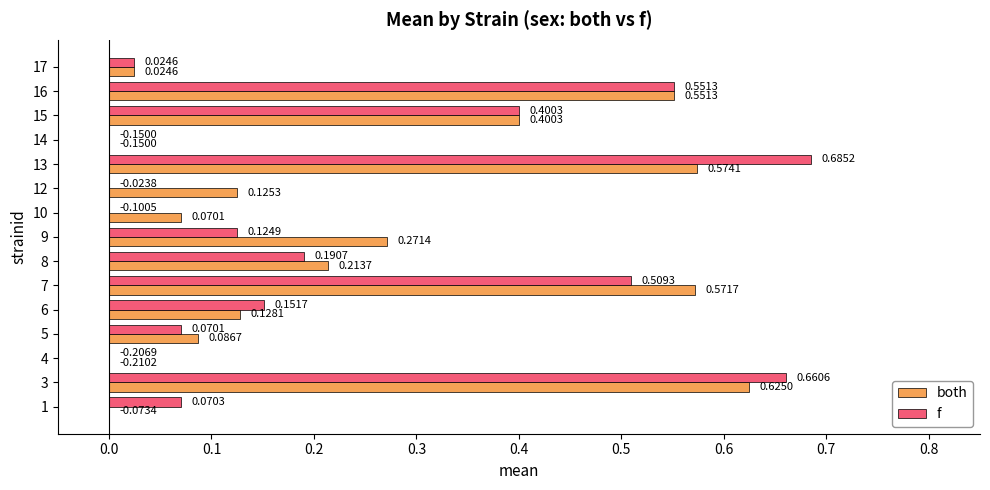

Which series has the largest total across all categories?

both